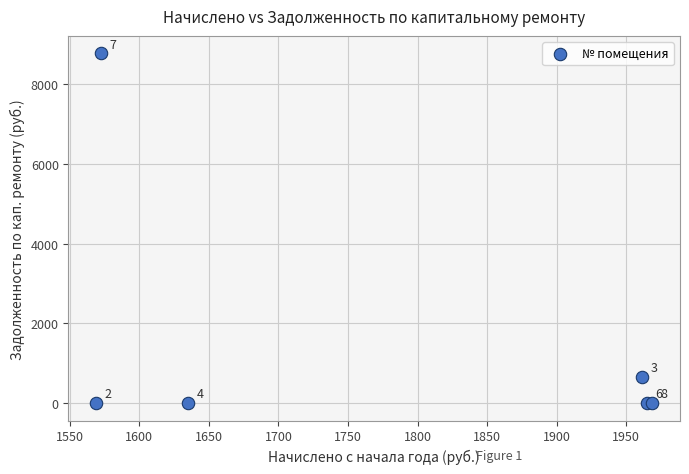

What Y value in the scatter plot is closest to 4385?

653.8